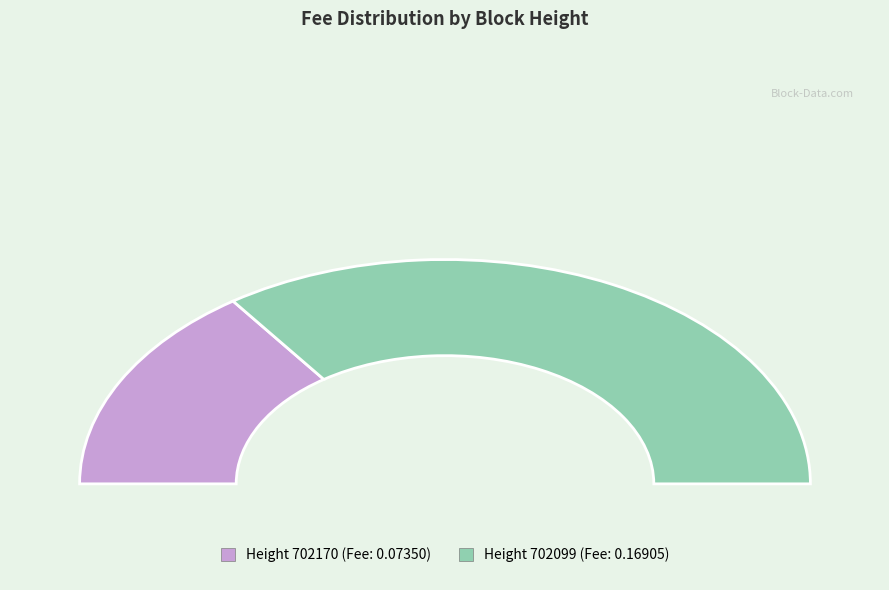

Combined, what portion of the pie is 702170 and 702099?

100.0%